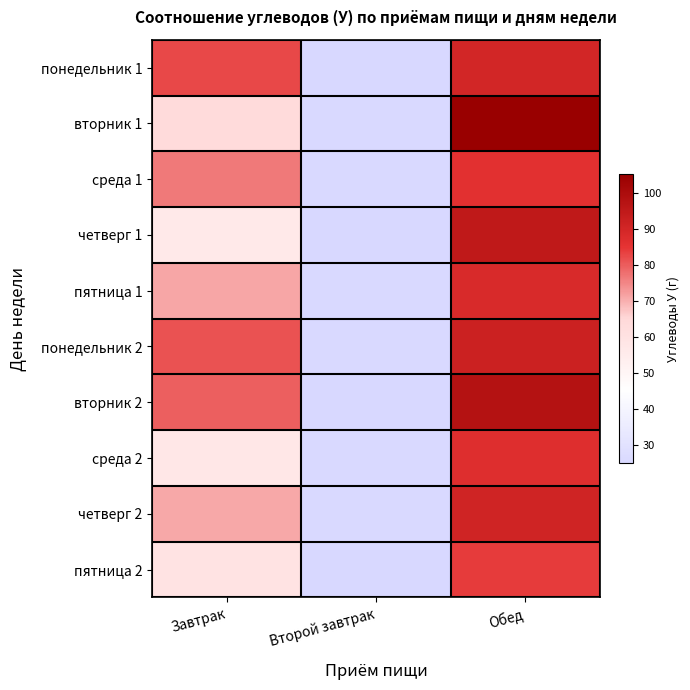

At Завтрак, list the series in order from largest to smallest.

понедельник 1, понедельник 2, вторник 2, среда 1, пятница 1, четверг 2, вторник 1, пятница 2, среда 2, четверг 1